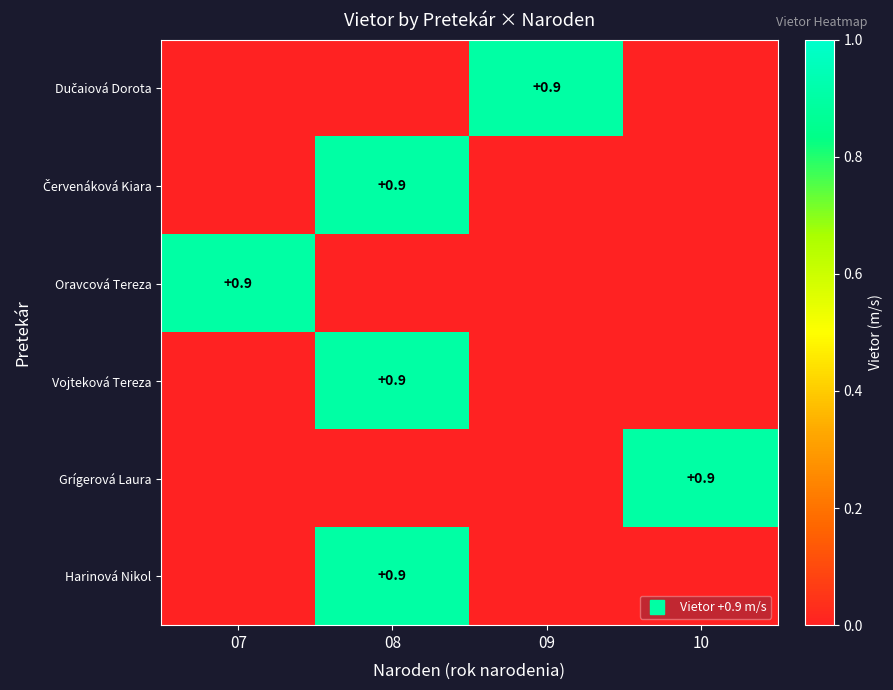

What is the minimum value shown in the chart?

0.9